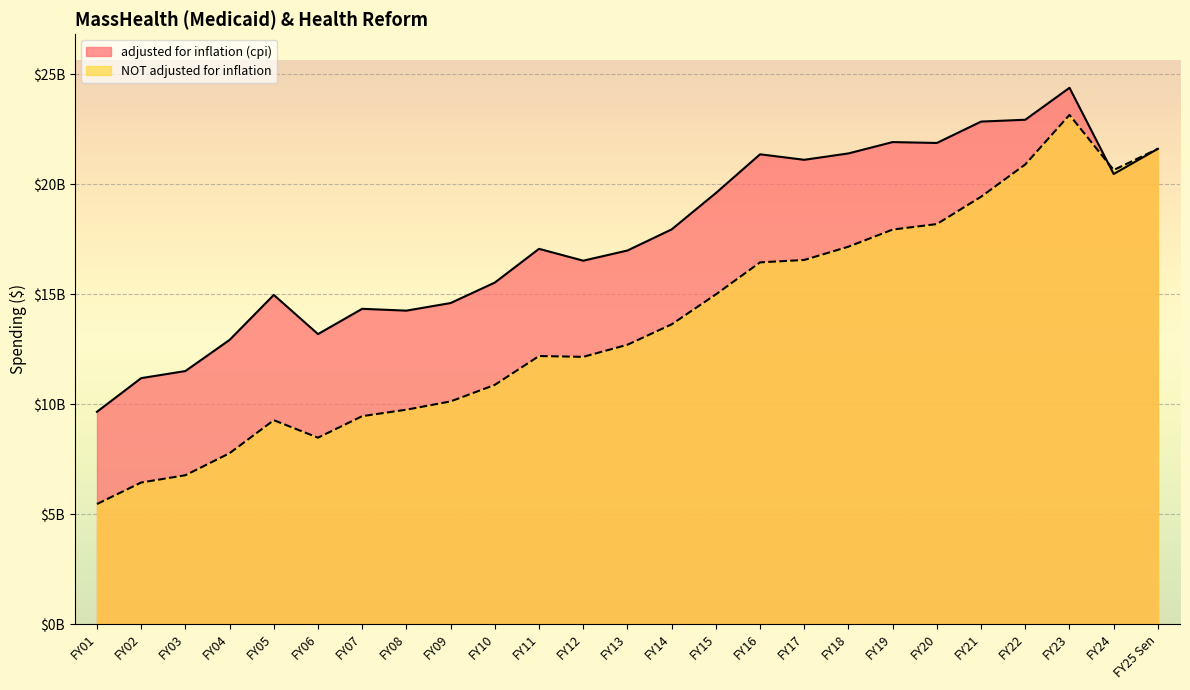

List the series in order of their peak value, lowest first.

NOT adjusted for inflation, adjusted for inflation (cpi)